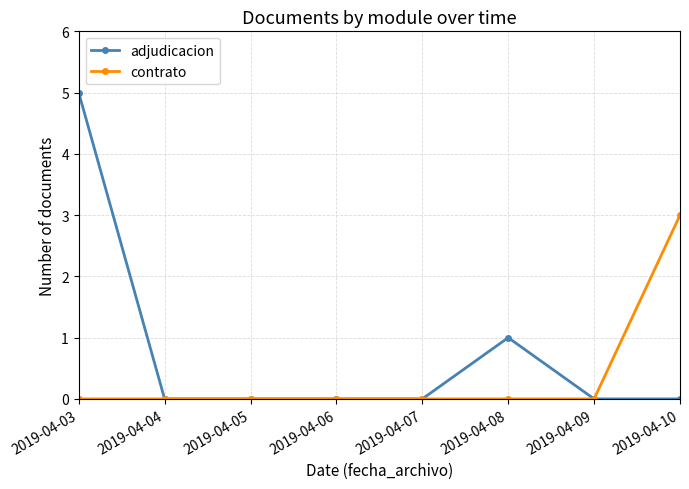

What is the highest value of the adjudicacion series?

5